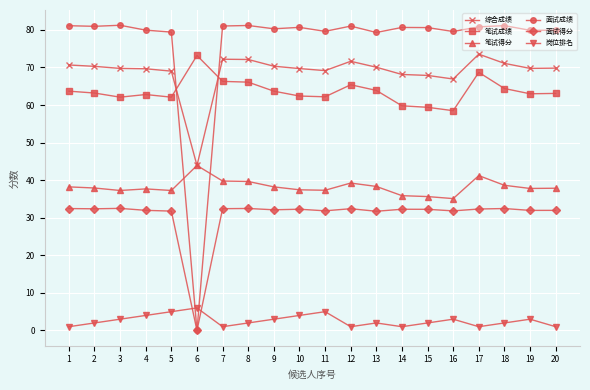

True or false: 笔试成绩 and 面试得分 cross at least once.

False